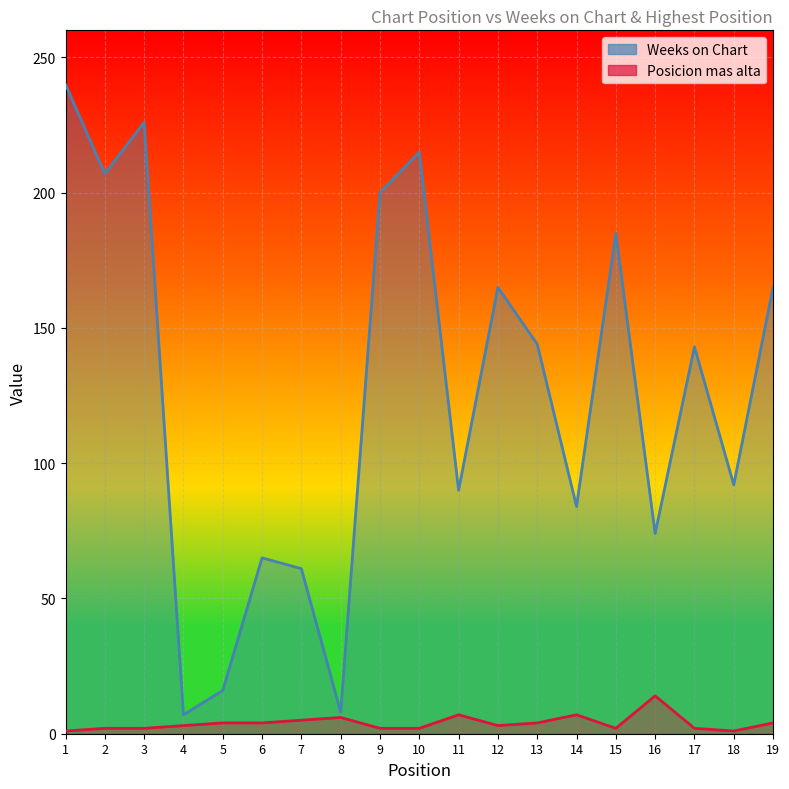

True or false: Posicion mas alta has a value of 3 at 4.

True